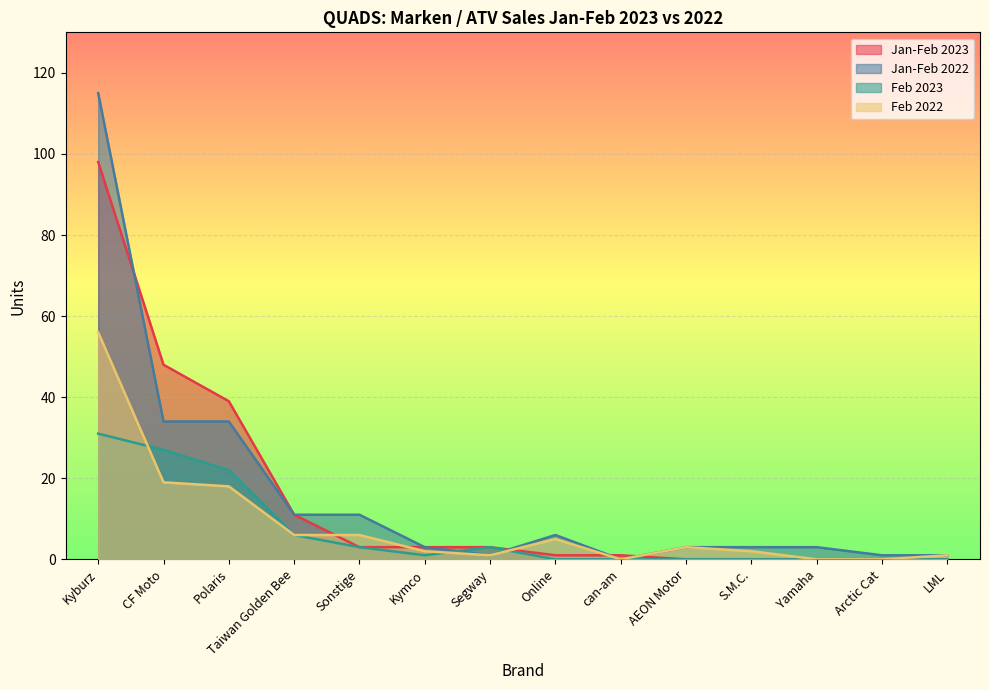

In Feb 2022, how many points are lower than both neighbors (excluding endpoints)?

2